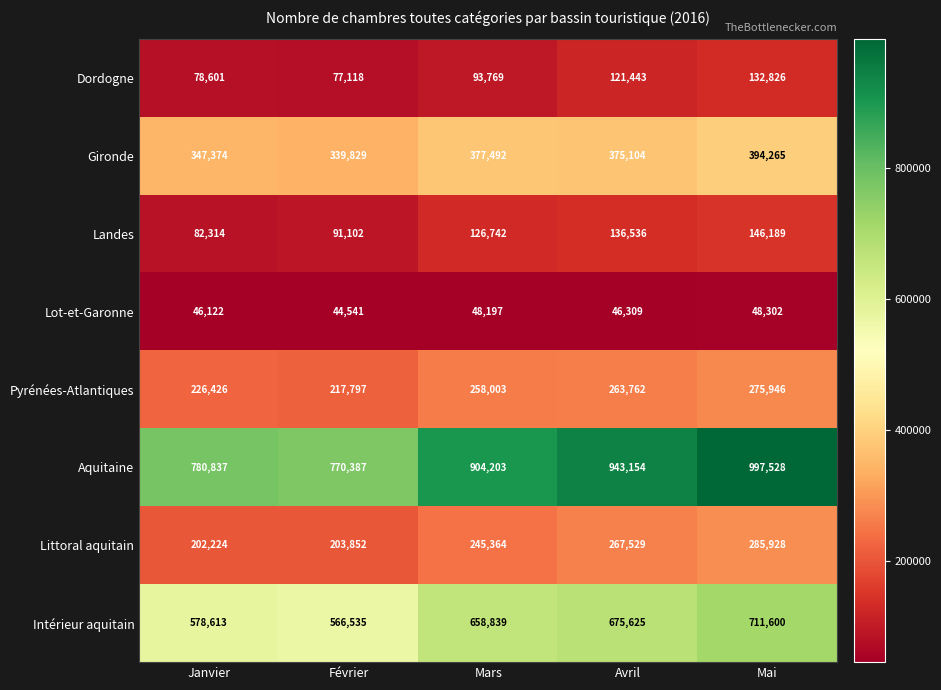

At which label is Intérieur aquitain closest to 639067?

Mars